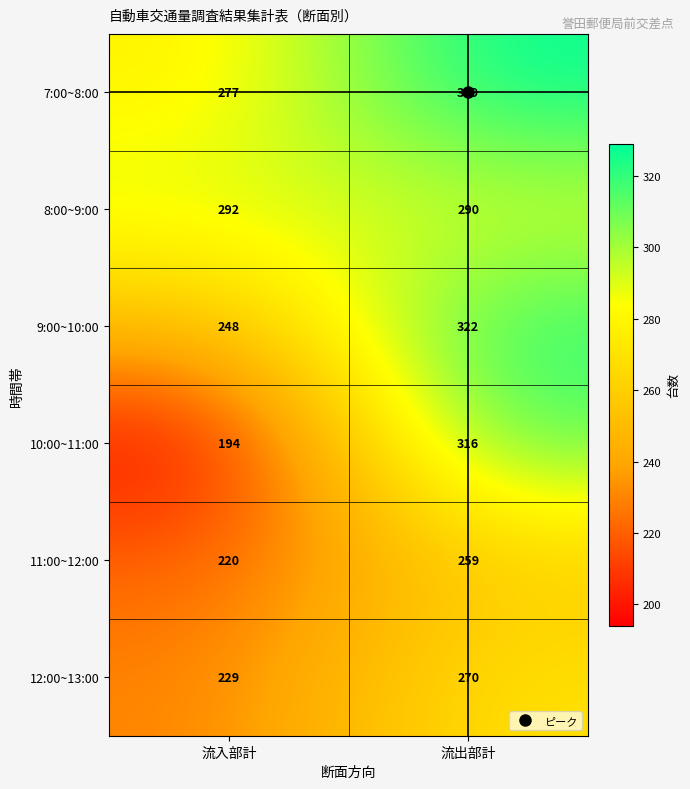

Between 流入部計 and 流出部計, which series saw the biggest shift?

10:00~11:00